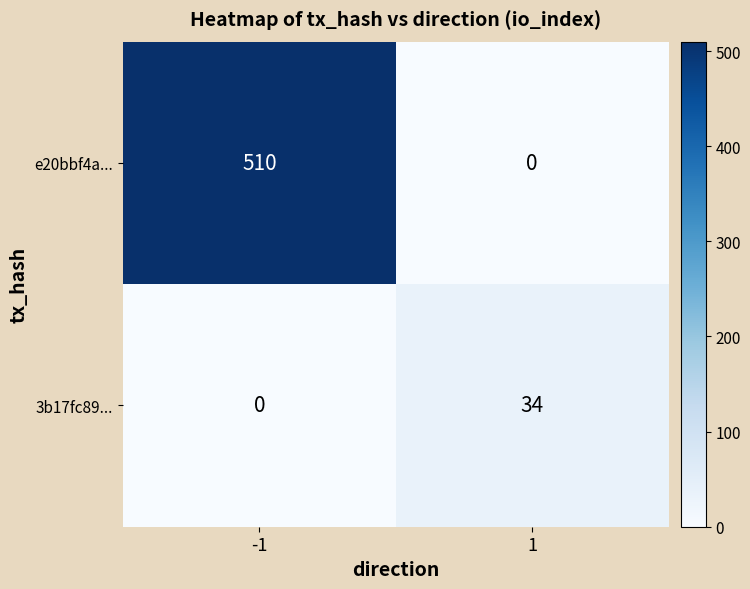

Reading right to left, what are all the values shown in this chart?

e20bbf4a...: 0	510
3b17fc89...: 34	0